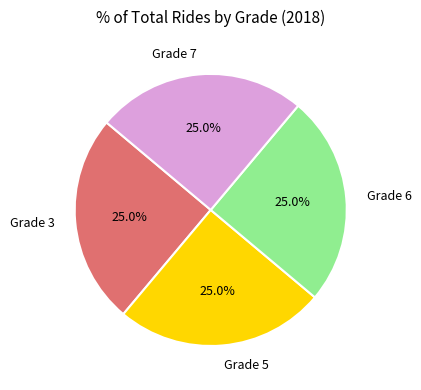

Count the number of slices in the pie.

4